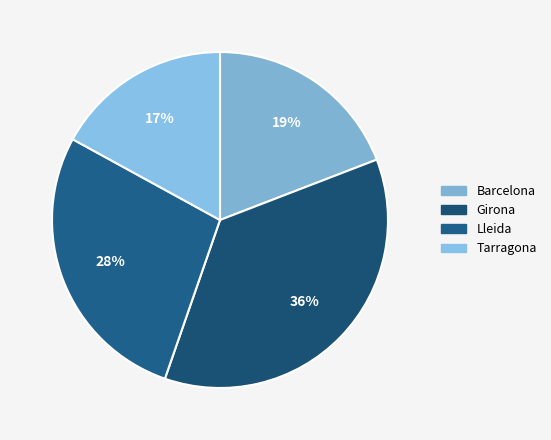

Does Girona represent more than half of the total?

No